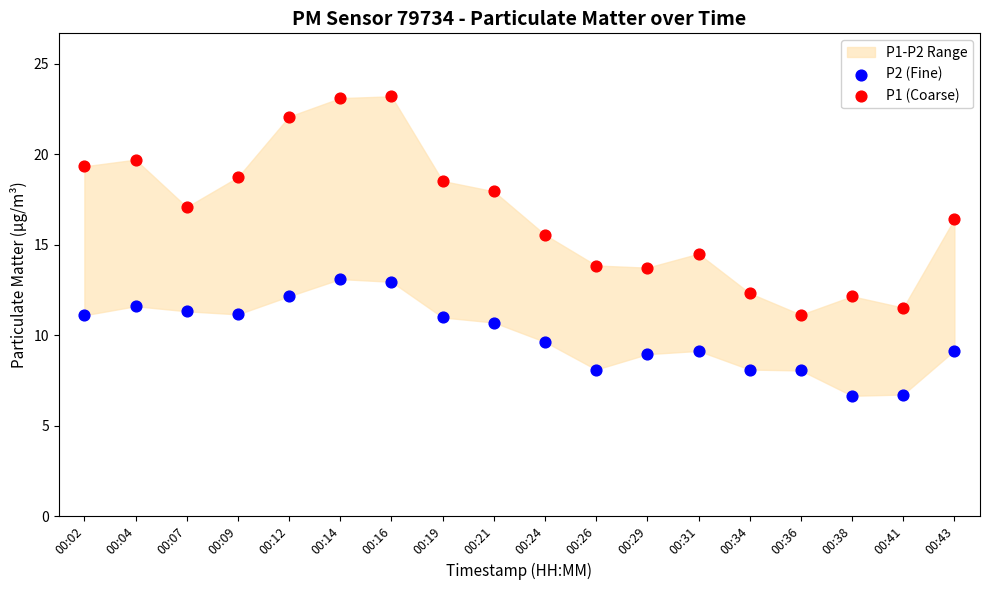

Which series contains the lowest Y value?

P2 (Fine)